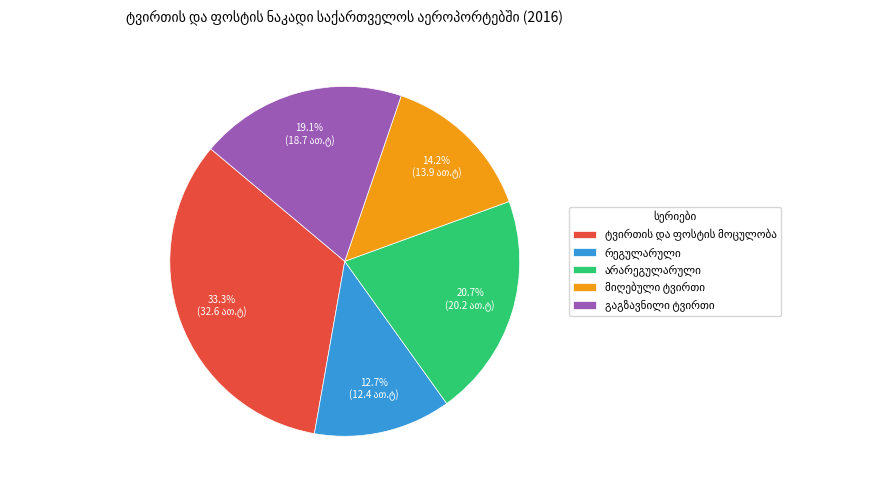

Does any single category account for the majority?

No